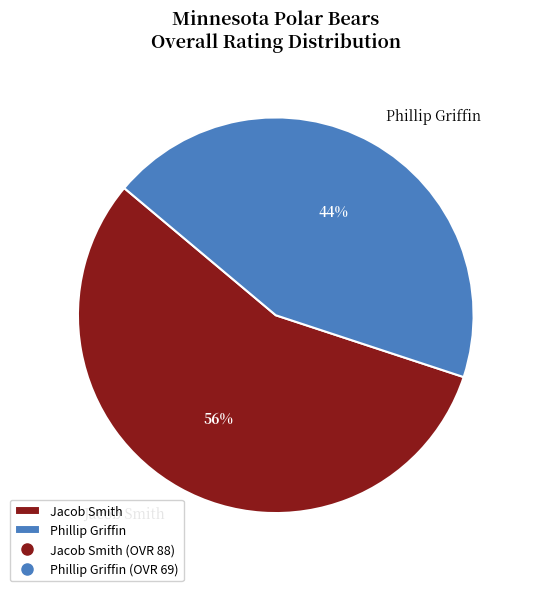

To the nearest percent, what portion does Phillip Griffin represent?

44%